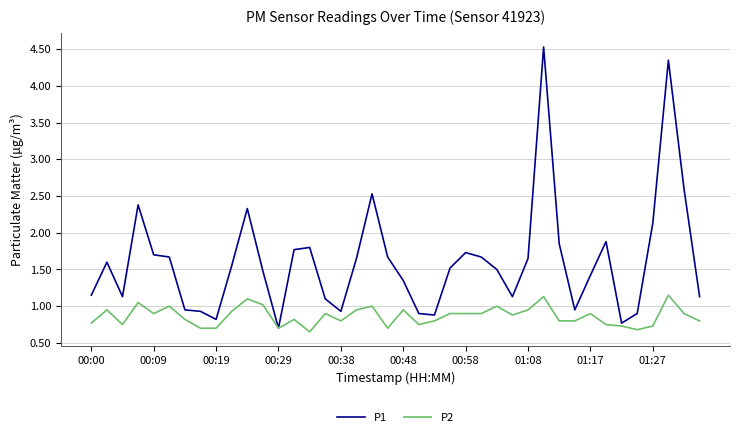

Which series has the largest range (max minus min)?

P1